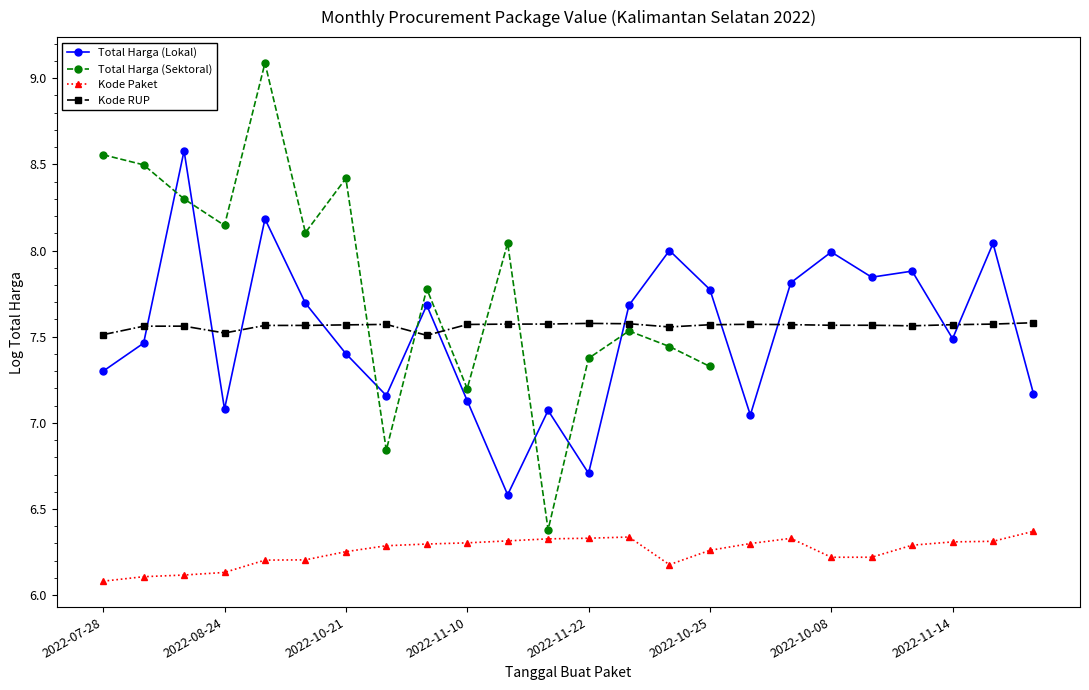

The Kode Paket series shows 8.8 at 16. True or false?

False